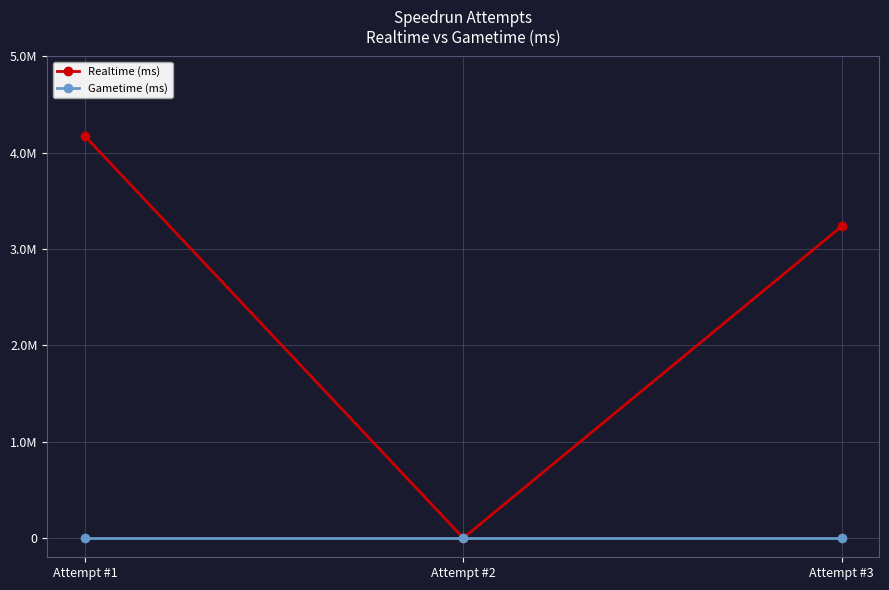

At which category is the sum across all series the highest?

Attempt #1